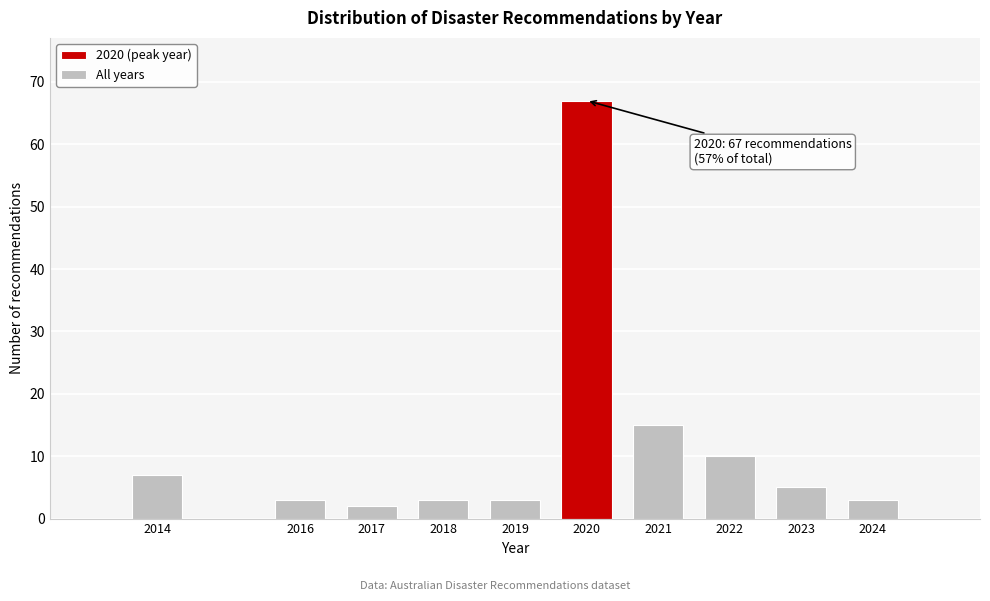

Reading left to right, transcribe all the data shown in this chart.

7	3	2	3	3	67	15	10	5	3